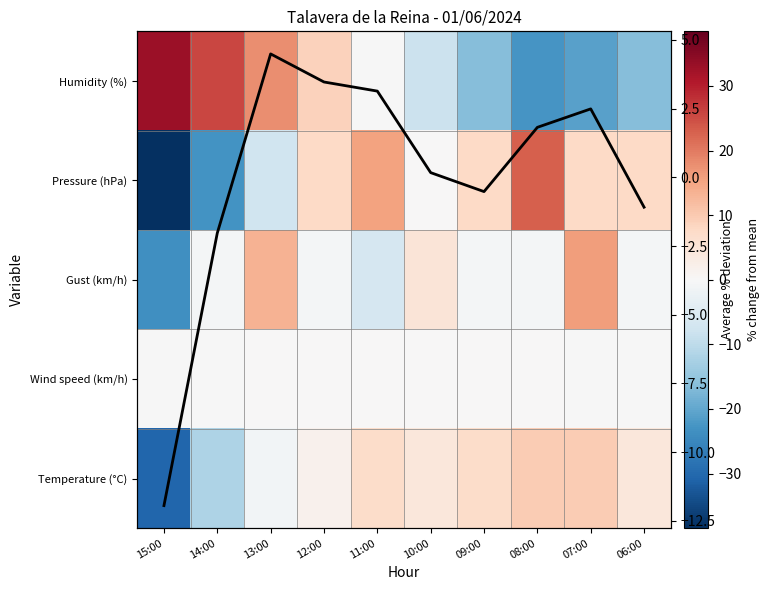

The Pressure (hPa) series shows -7.7 at 13:00. True or false?

True